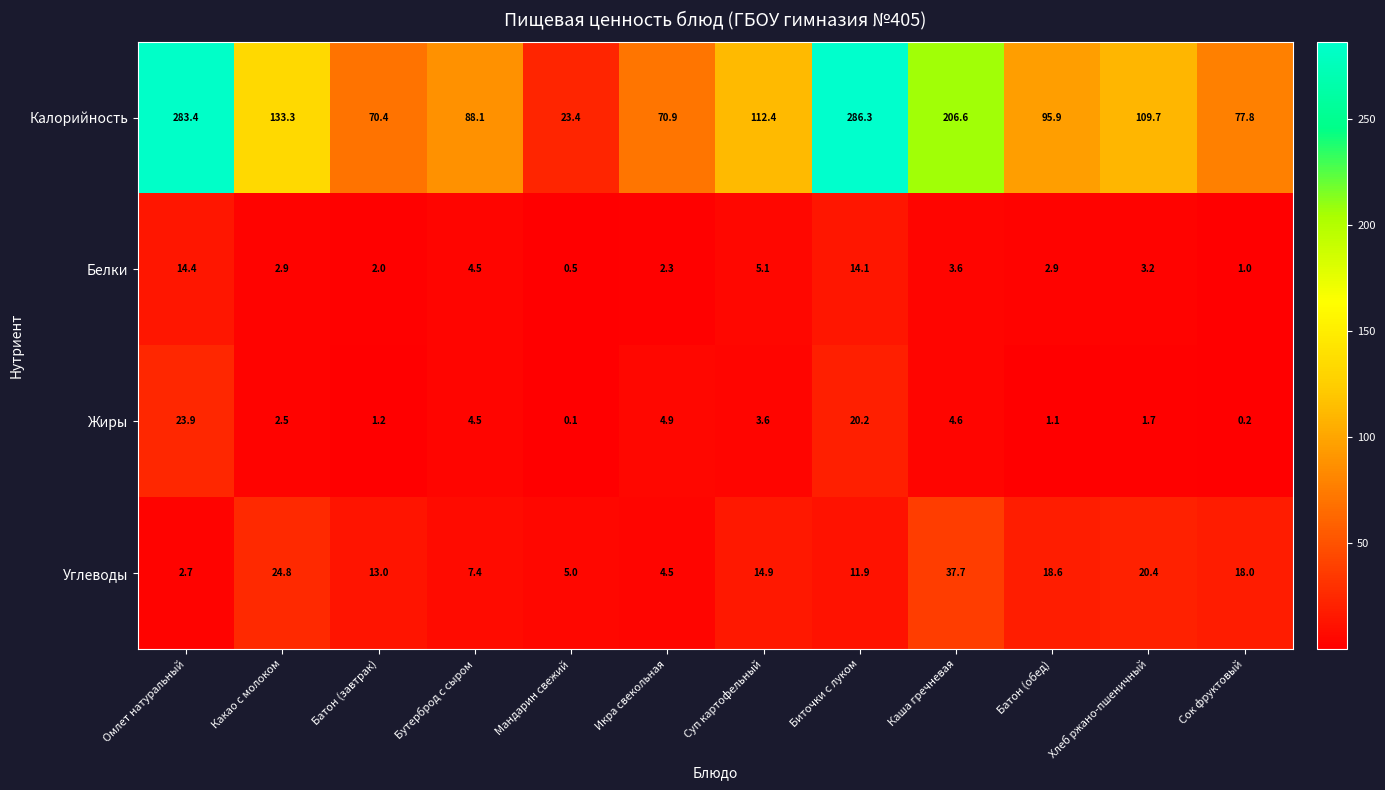

At which label is Углеводы closest to 20?

Хлеб ржано-пшеничный